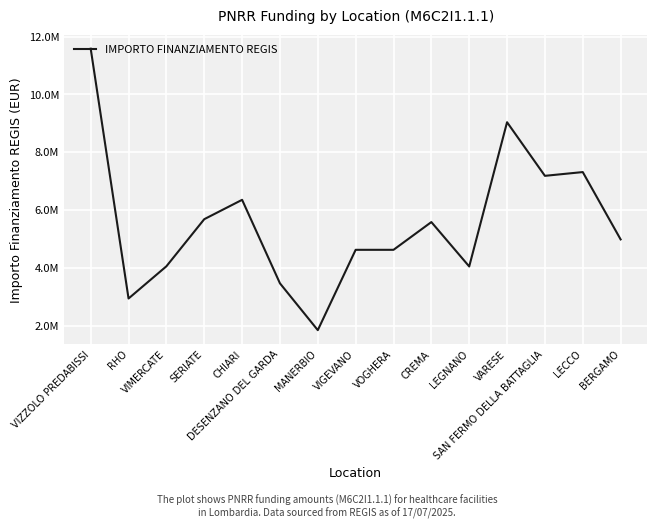

Which has a higher value, VOGHERA or DESENZANO DEL GARDA?

VOGHERA